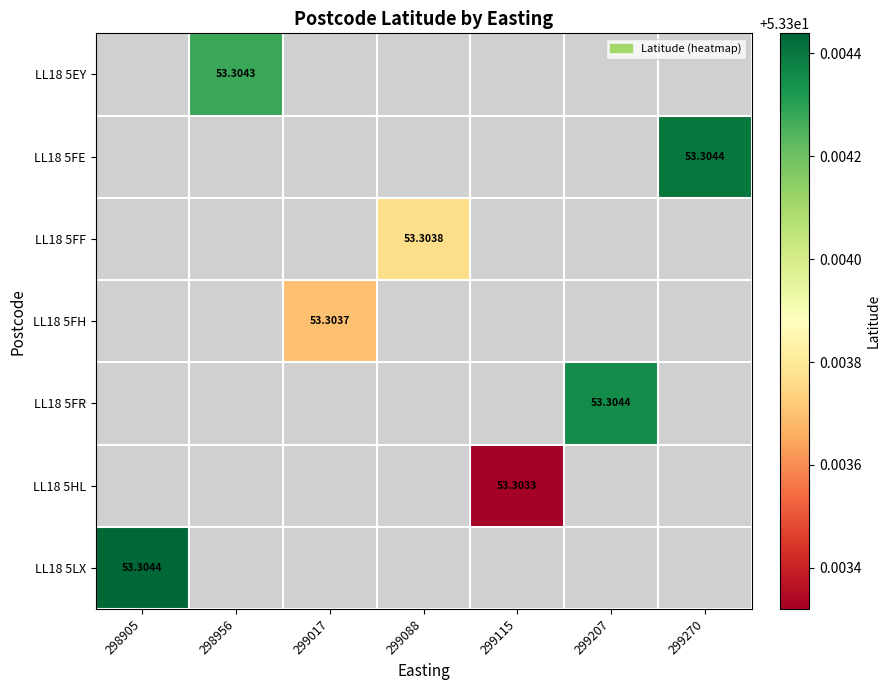

Count the number of categories in the chart.

7